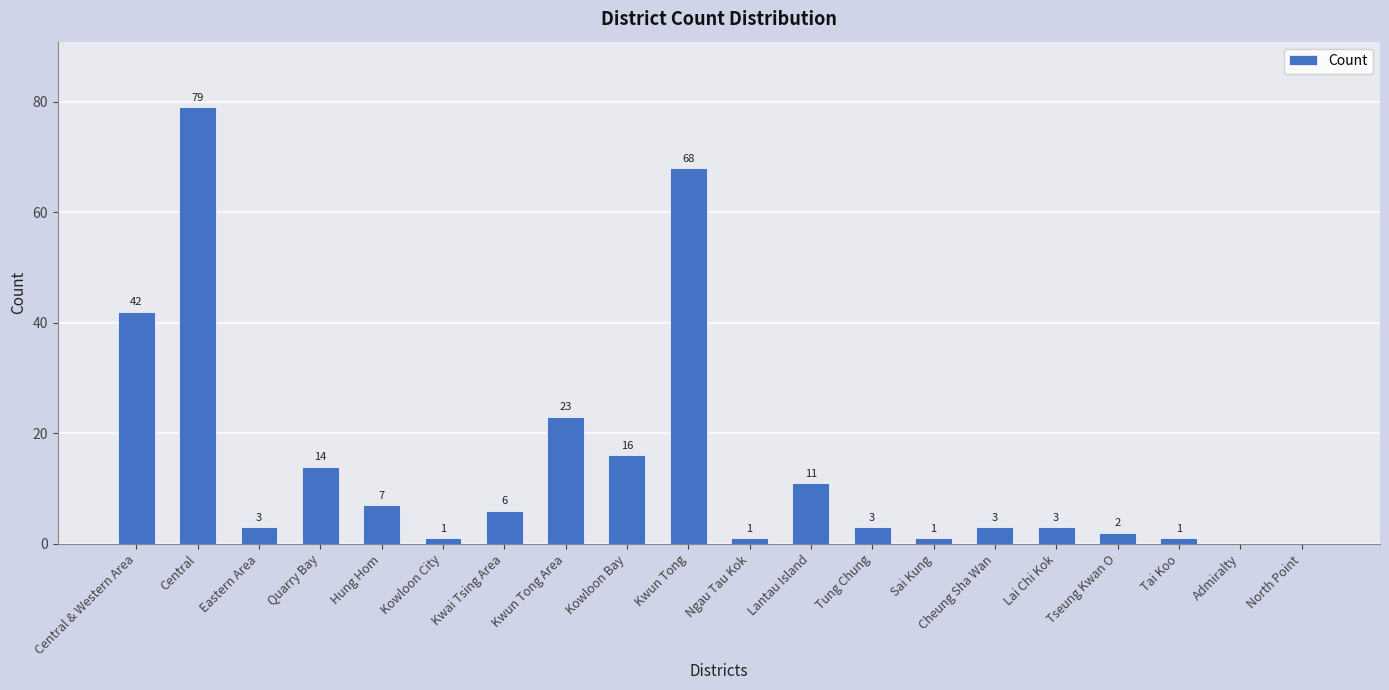

How many data points does each series have?

20